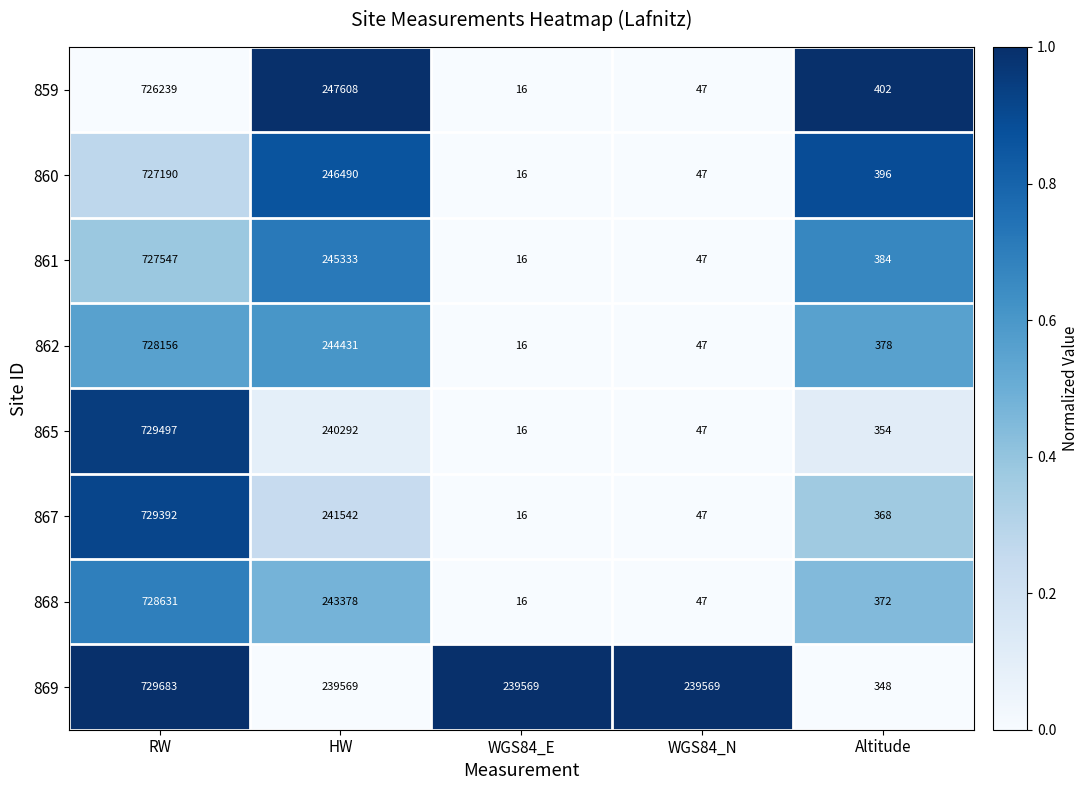

List the series in order of their peak value, highest first.

869, 865, 867, 868, 862, 861, 860, 859